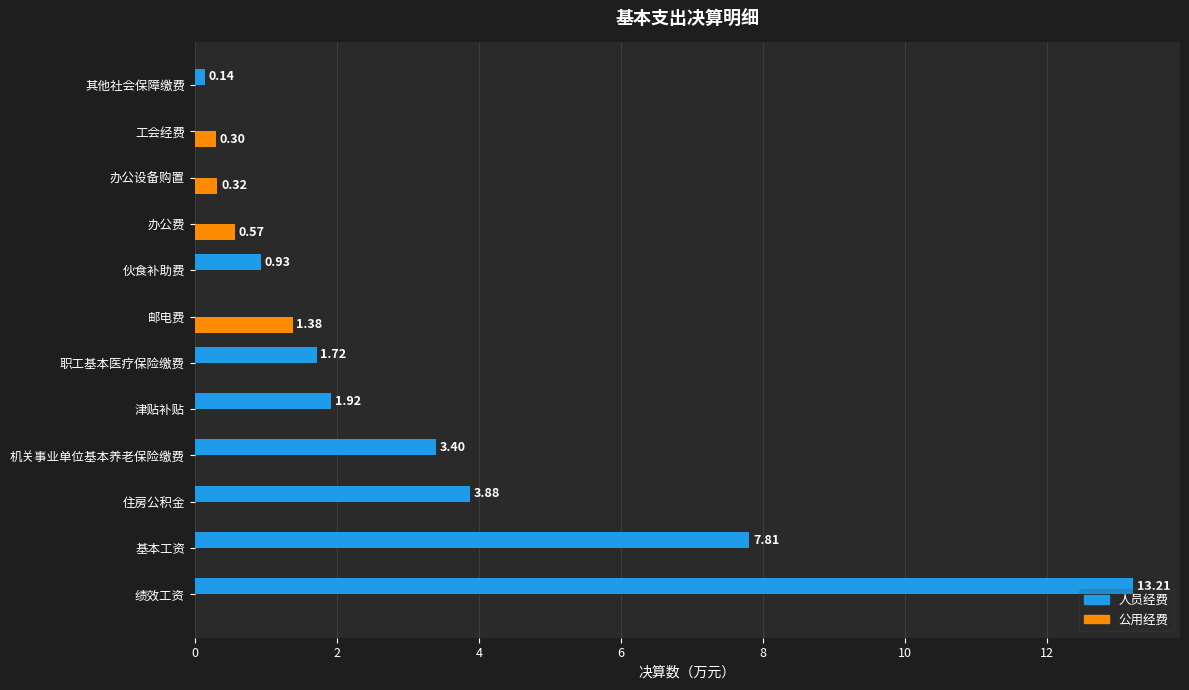

Which series has the largest total across all categories?

人员经费